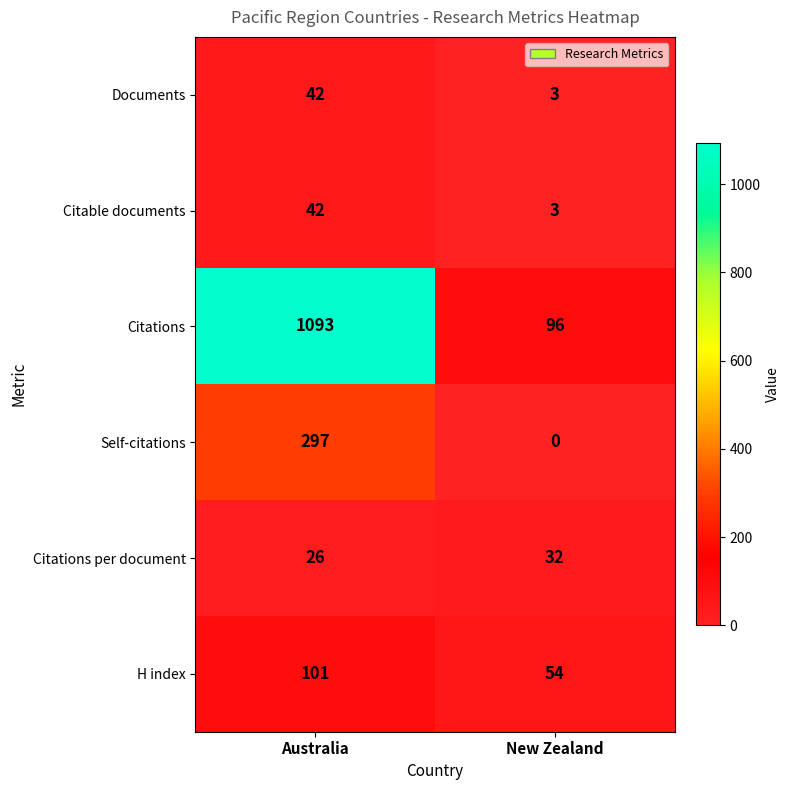

What is the maximum value shown in the chart?

1093